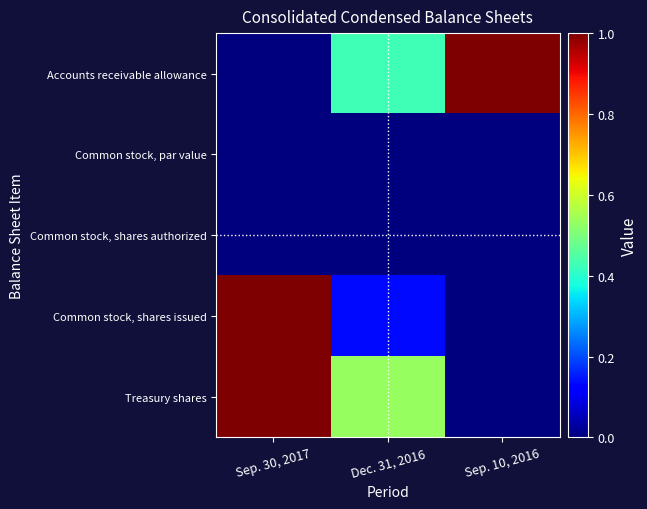

Rank the series by their maximum value, from lowest to highest.

Common stock, par value, Common stock, shares authorized, Accounts receivable allowance, Common stock, shares issued, Treasury shares